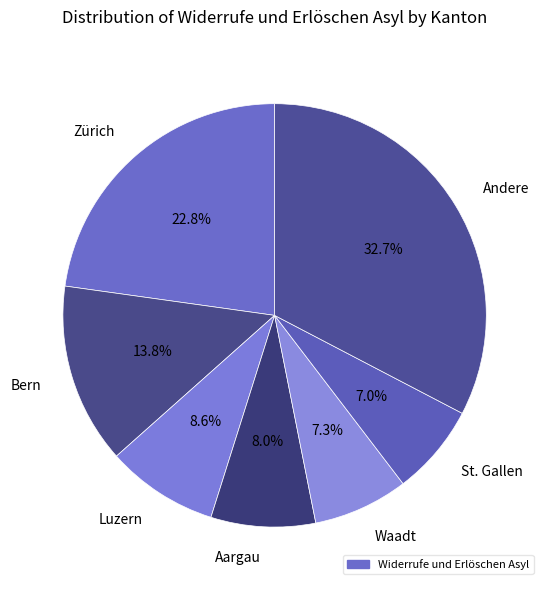

Is St. Gallen the majority of the pie?

No